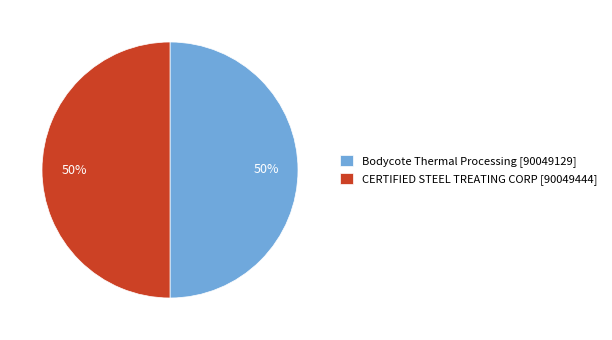

What is the ratio of the value at CERTIFIED STEEL TREATING CORP to the value at Bodycote Thermal Processing?

1.0